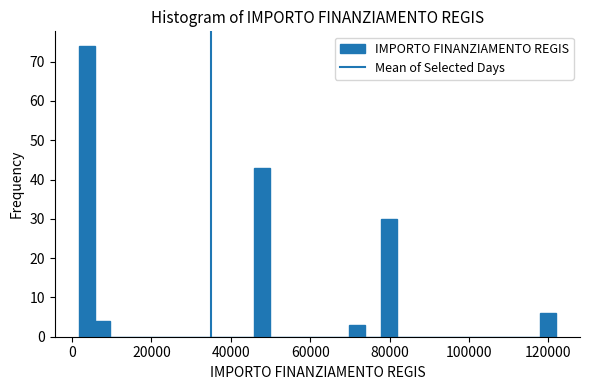

Around what value on the x-axis is the tallest bar? Give the approximate position of its centre, as read against the axis.

4000